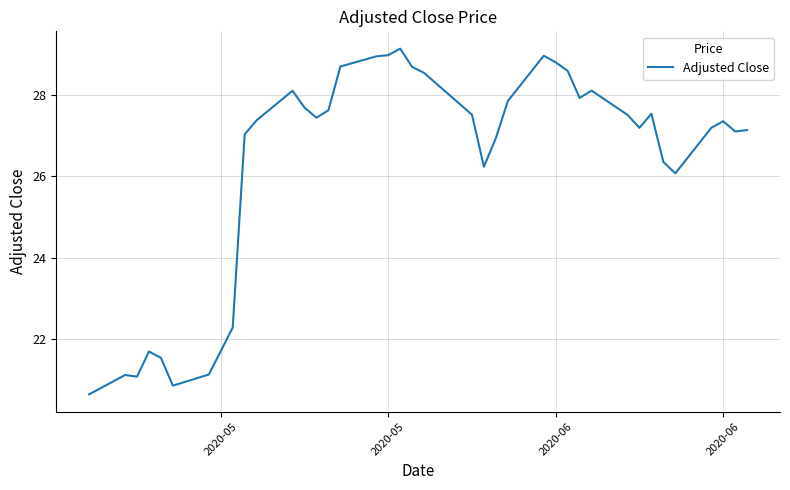

What is the minimum value shown in the chart?

20.7